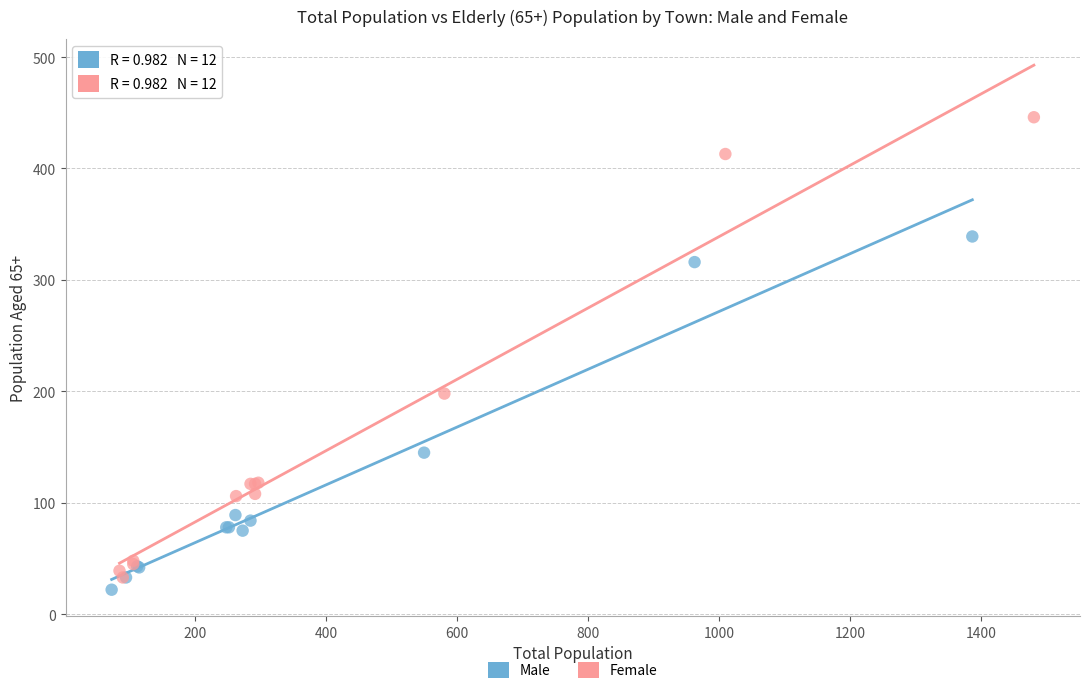

Which series has the widest spread of Y values?

Female